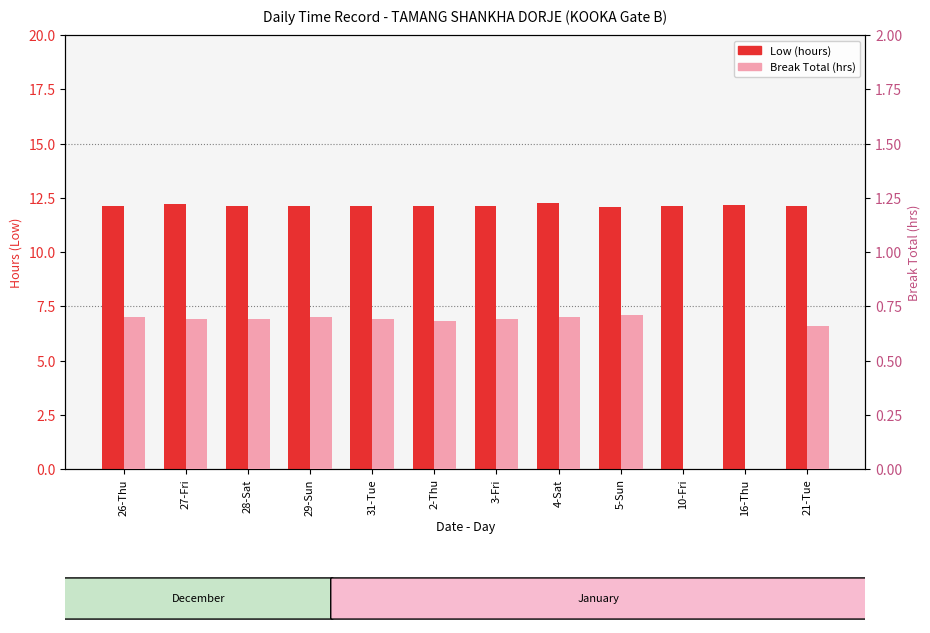

At 21-Tue, list the series in order from smallest to largest.

Break Total (hrs), Low (hours)